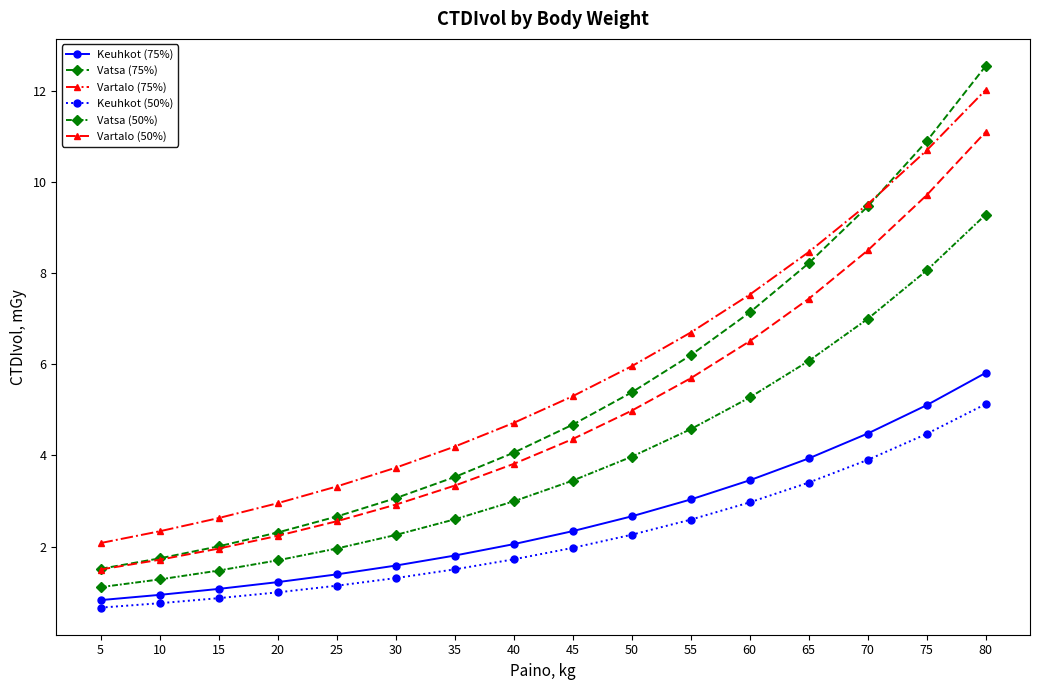

How many distinct data groups are displayed?

6